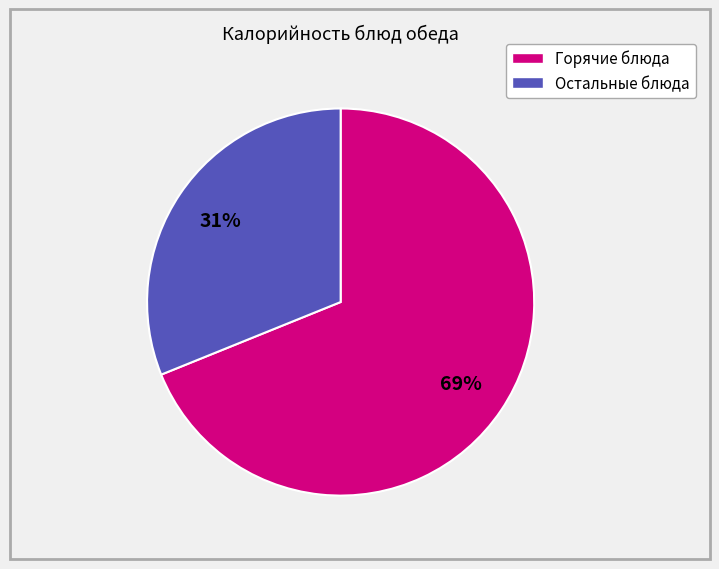

Is there a majority slice in this chart?

Yes